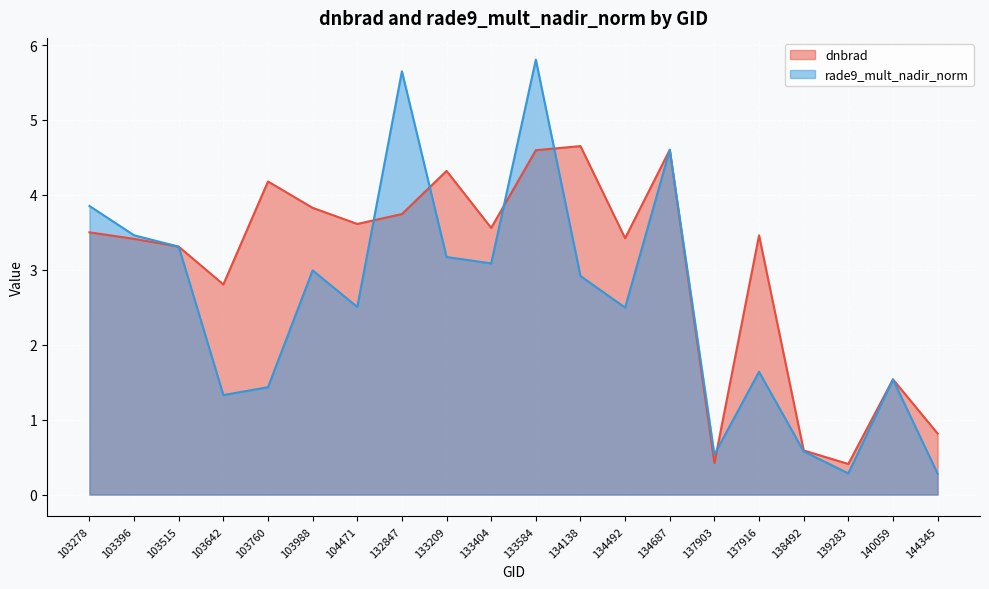

The value of rade9_mult_nadir_norm at 133209 is 3.2. True or false?

True